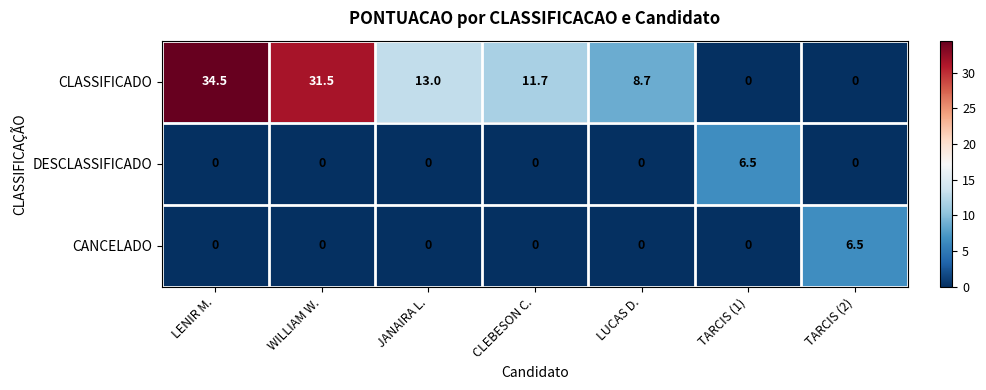

What is the maximum value shown in the chart?

34.5